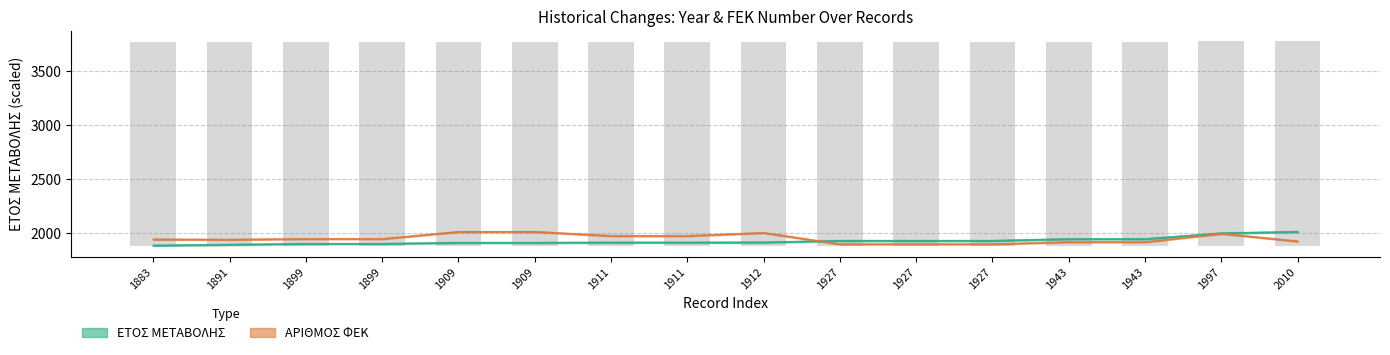

Is it true that ΕΤΟΣ ΜΕΤΑΒΟΛΗΣ equals 2806.0 at 1891?

False